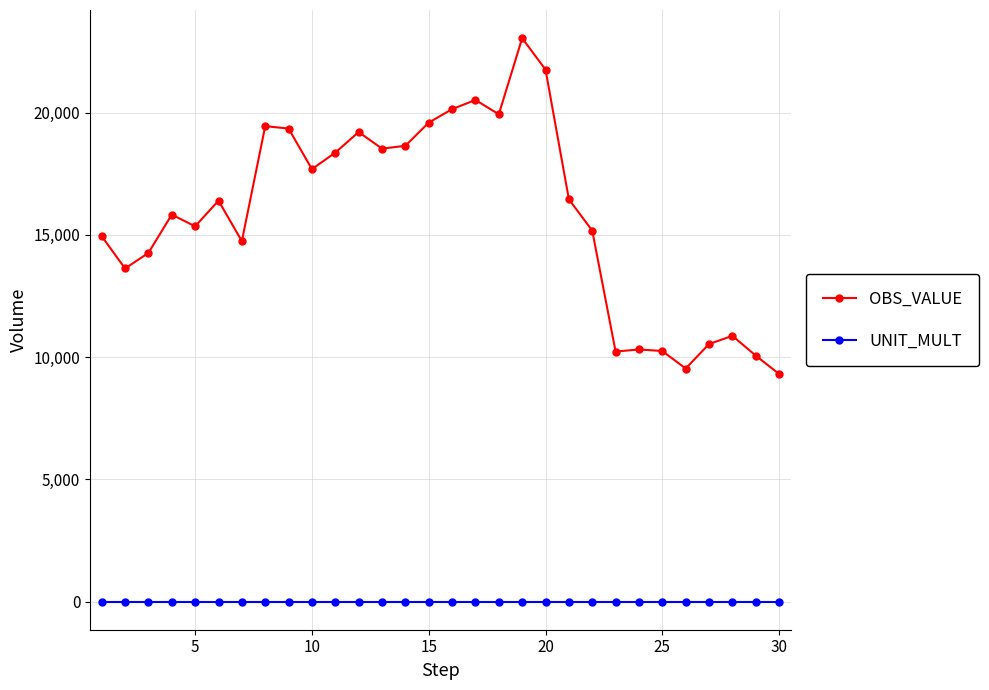

Rank the series by their average value, from highest to lowest.

OBS_VALUE, UNIT_MULT